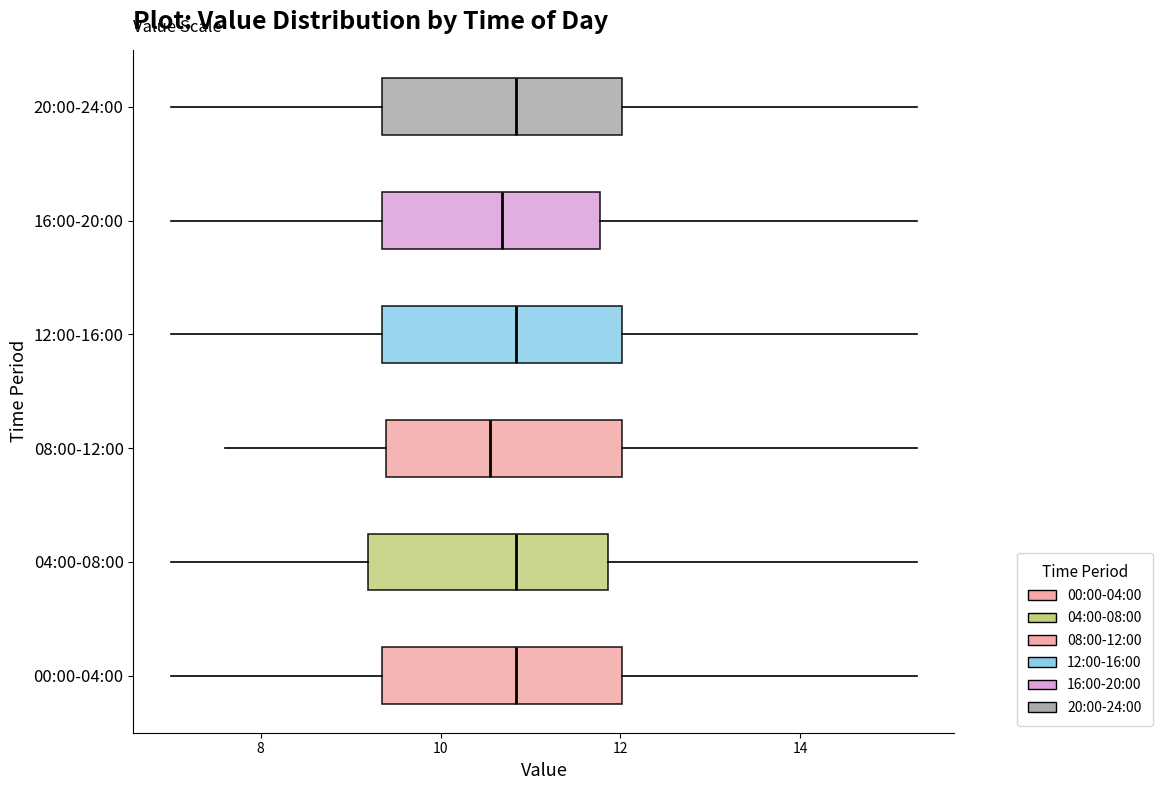

Reading bottom to top, read every box against the x-axis: the position of its median line, the range the box covers, and the ends of its whiskers. The values are not printed on the chart, so give them approximately, as read against the axis.

00:00-04:00: median 10.8, box 9.4 to 12.0, whiskers 7.0 to 15.4
04:00-08:00: median 10.8, box 9.2 to 11.8, whiskers 7.0 to 15.4
08:00-12:00: median 10.6, box 9.4 to 12.0, whiskers 7.6 to 15.4
12:00-16:00: median 10.8, box 9.4 to 12.0, whiskers 7.0 to 15.4
16:00-20:00: median 10.6, box 9.4 to 11.8, whiskers 7.0 to 15.4
20:00-24:00: median 10.8, box 9.4 to 12.0, whiskers 7.0 to 15.4